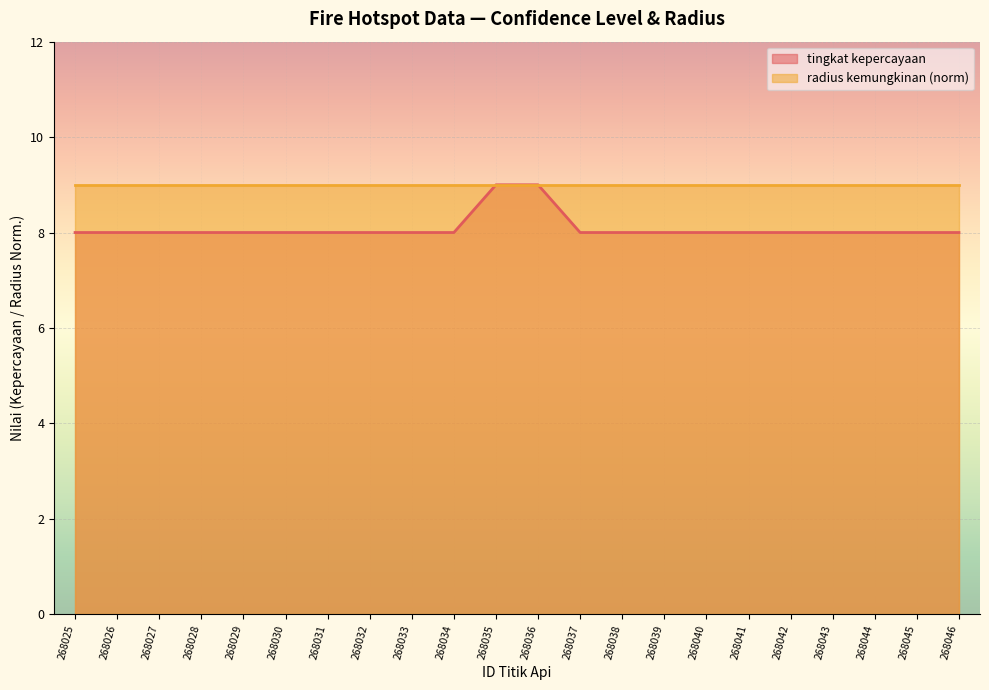

What is the sum of all values?

178